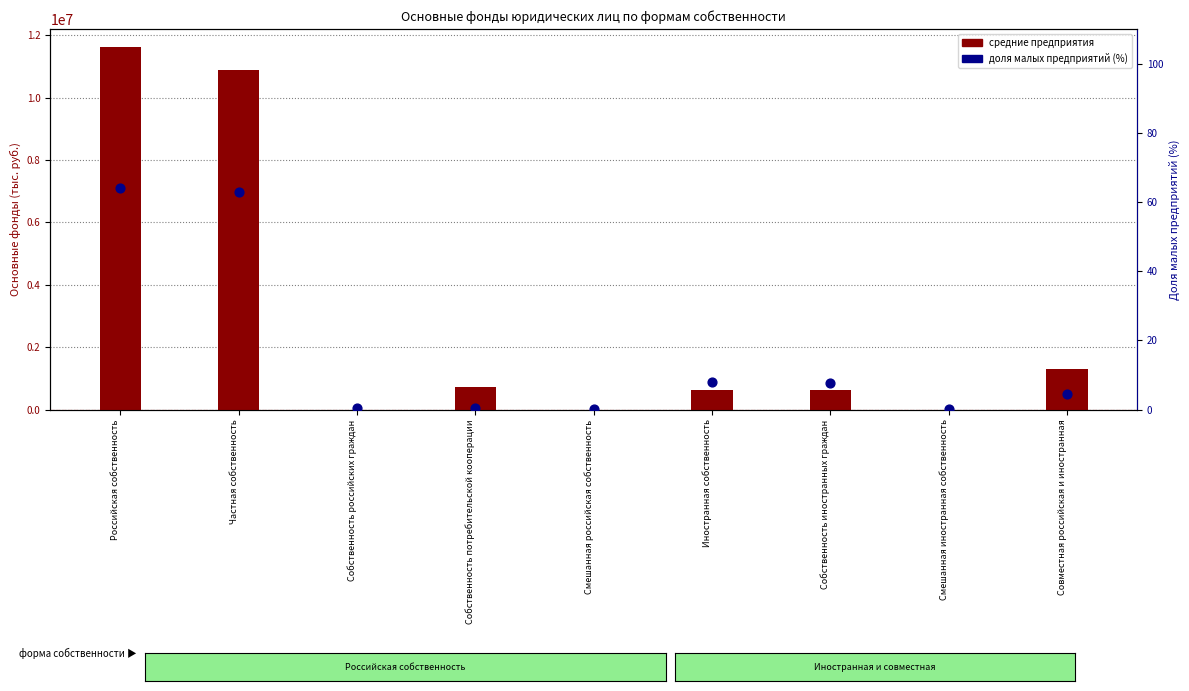

What are all the series names shown in the legend?

средние предприятия, доля малых предприятий (%)